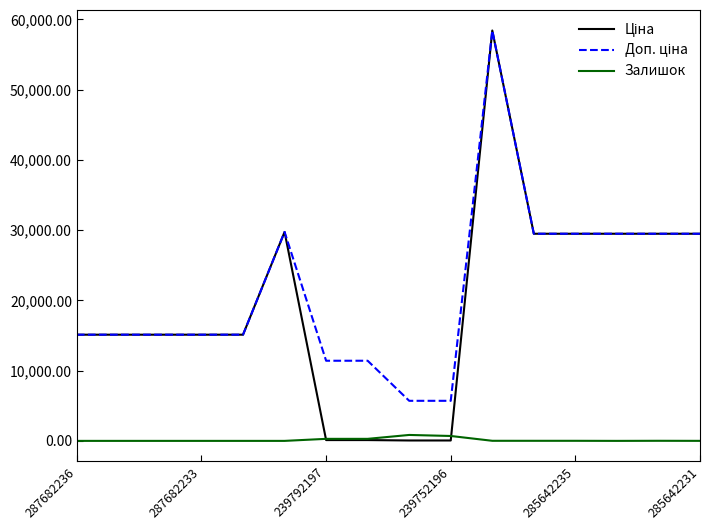

What is the maximum value shown in the chart?

58426.5